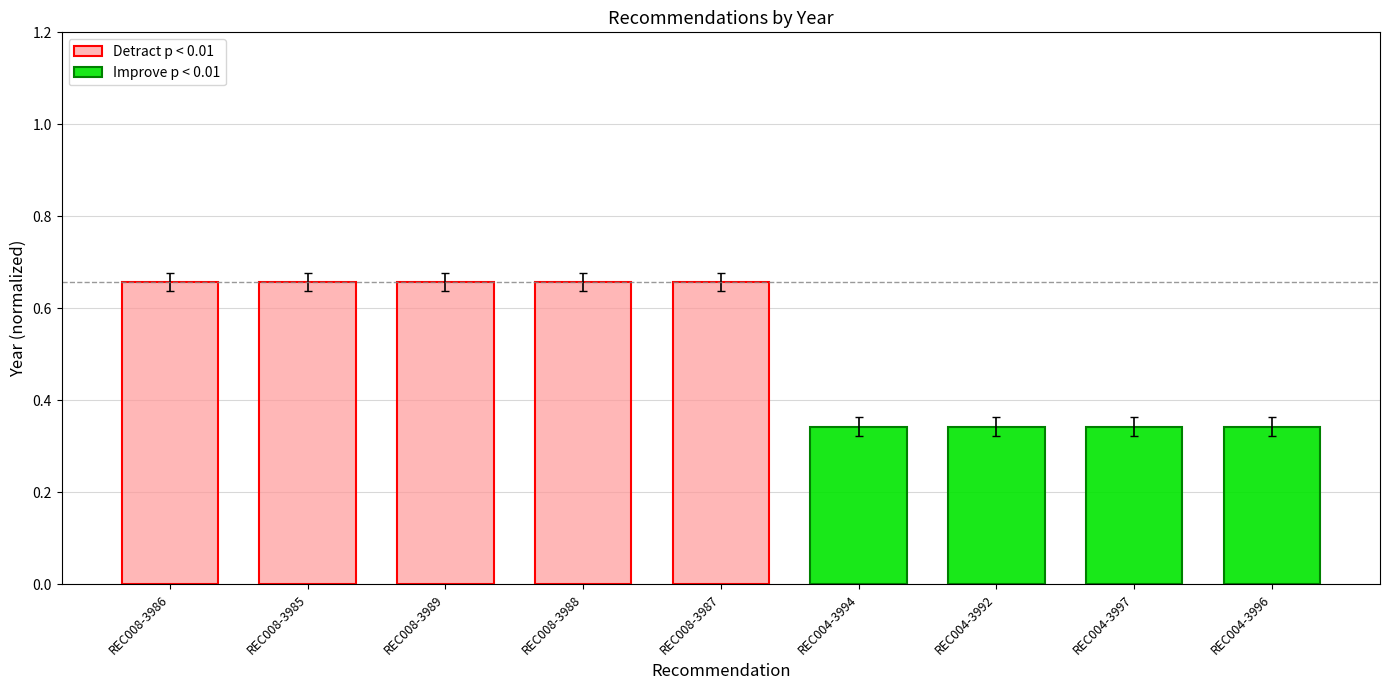

Count the values in the range 0 to 1.

9